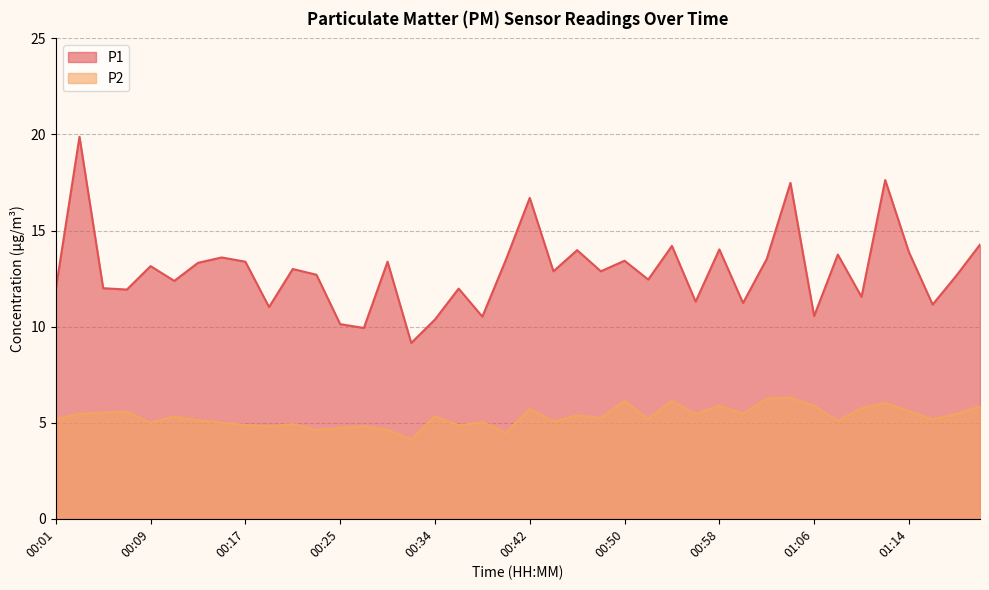

What is the value of the P1 point at the 10th from the left?

11.0